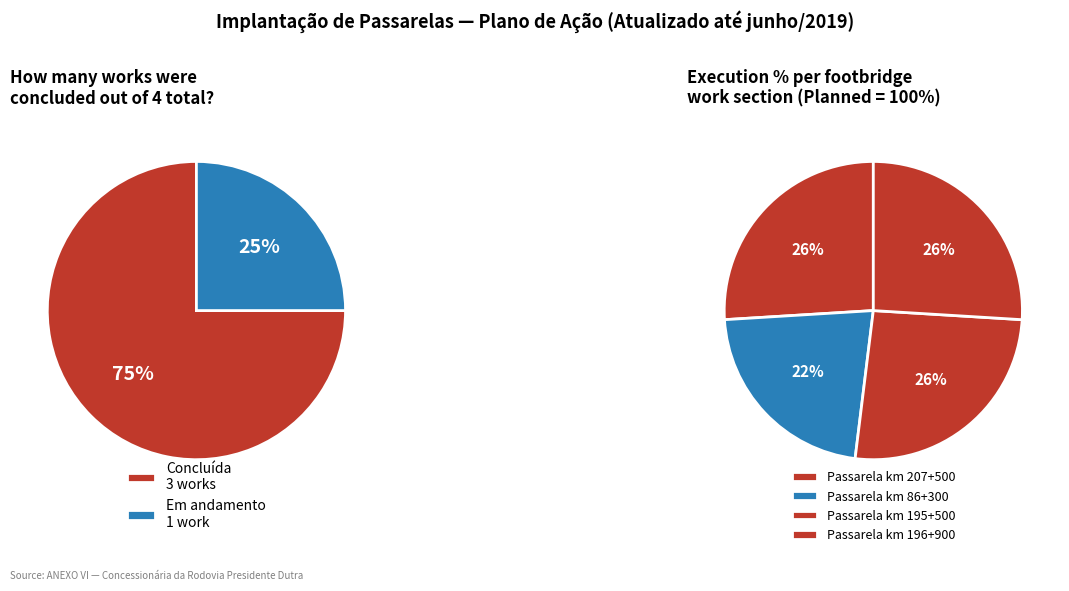

What percentage is NOT represented by Passarela km 196+900?

74.0%